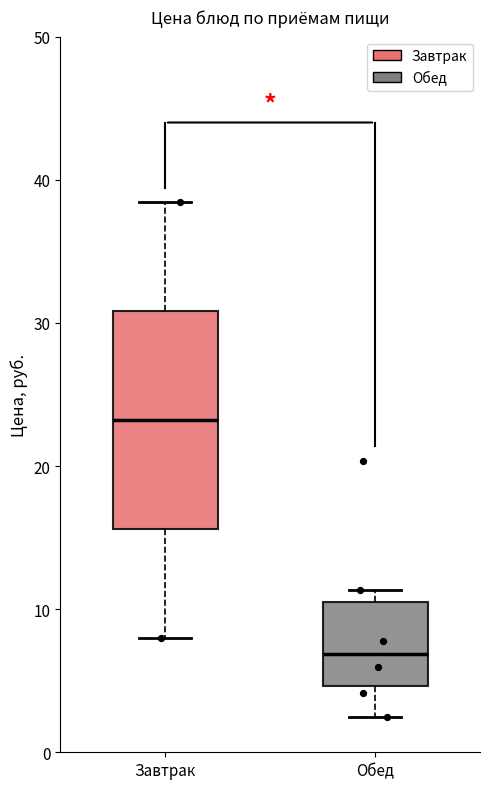

Comparing the boxes themselves (not the whiskers), which one is the tallest?

Завтрак